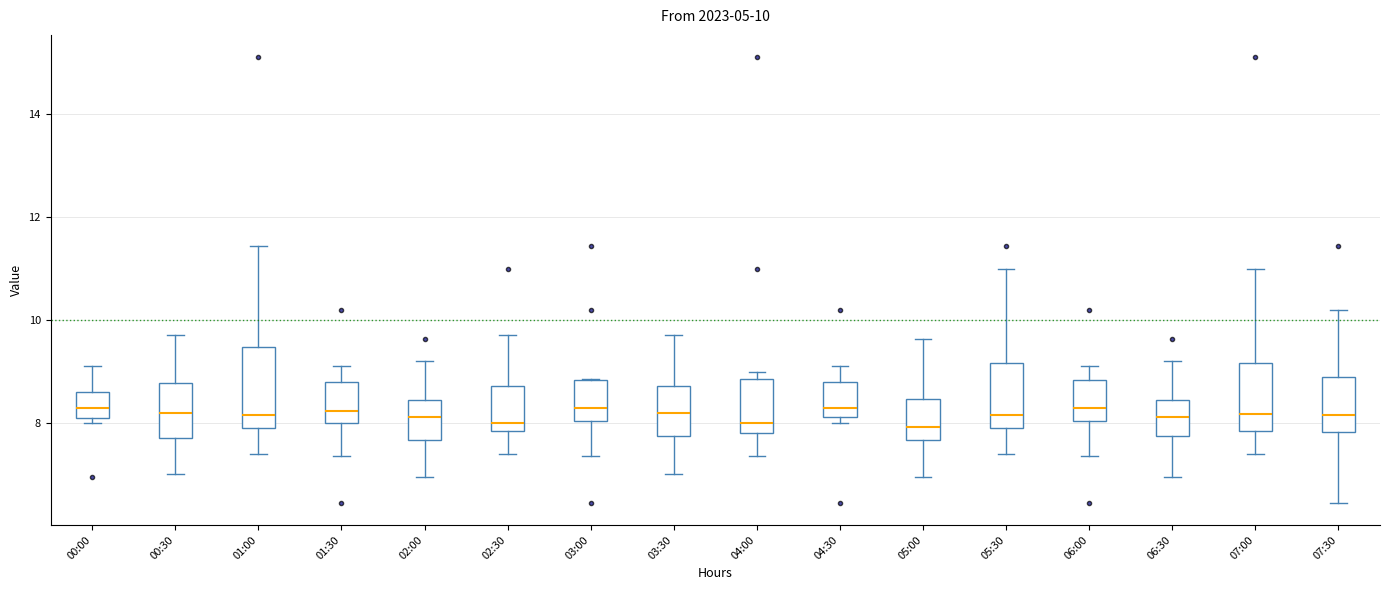

Which box is the tallest, from its lower edge to its upper edge?

01:00